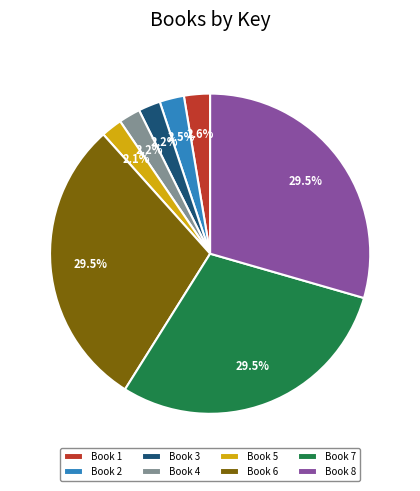

What percentage is NOT represented by Book 7?

70.5%